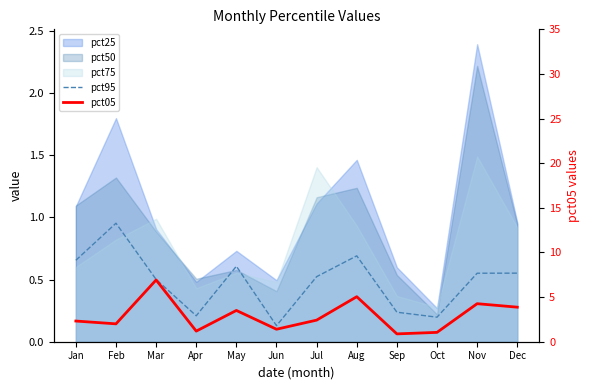

Rank the categories by pct95 value from lowest to highest.

Jun, Oct, Apr, Sep, Mar, Jul, Nov, Dec, May, Jan, Aug, Feb